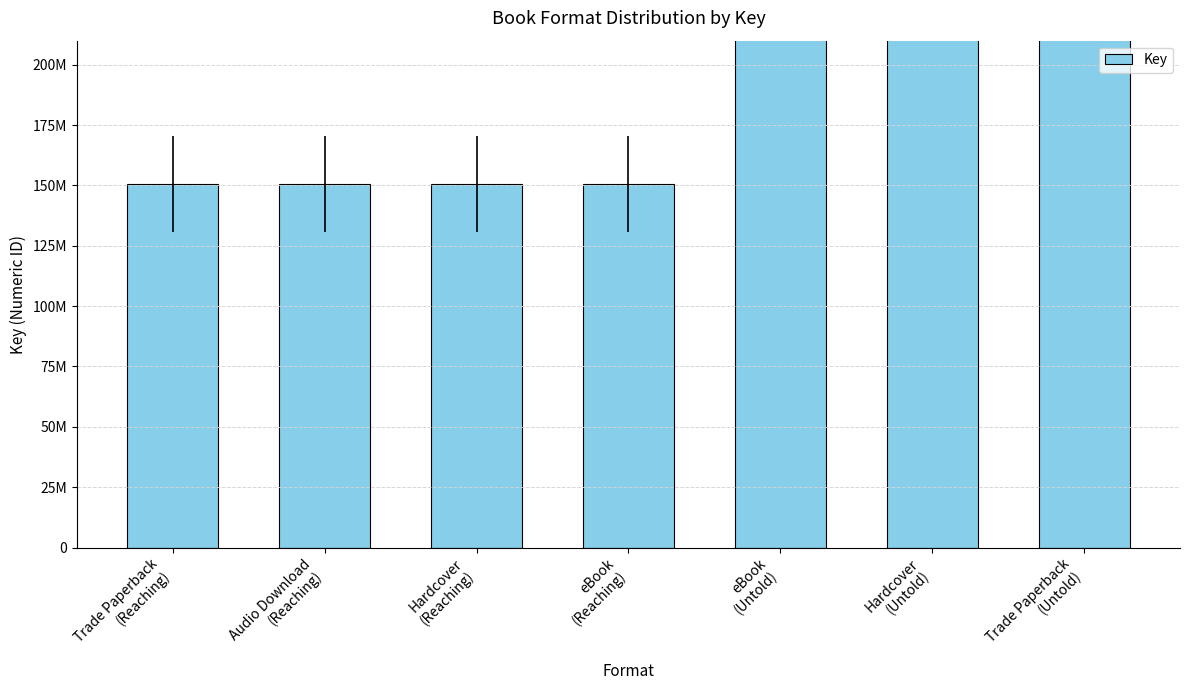

The chart shows a value of 80171293 at Hardcover
(Reaching). True or false?

False